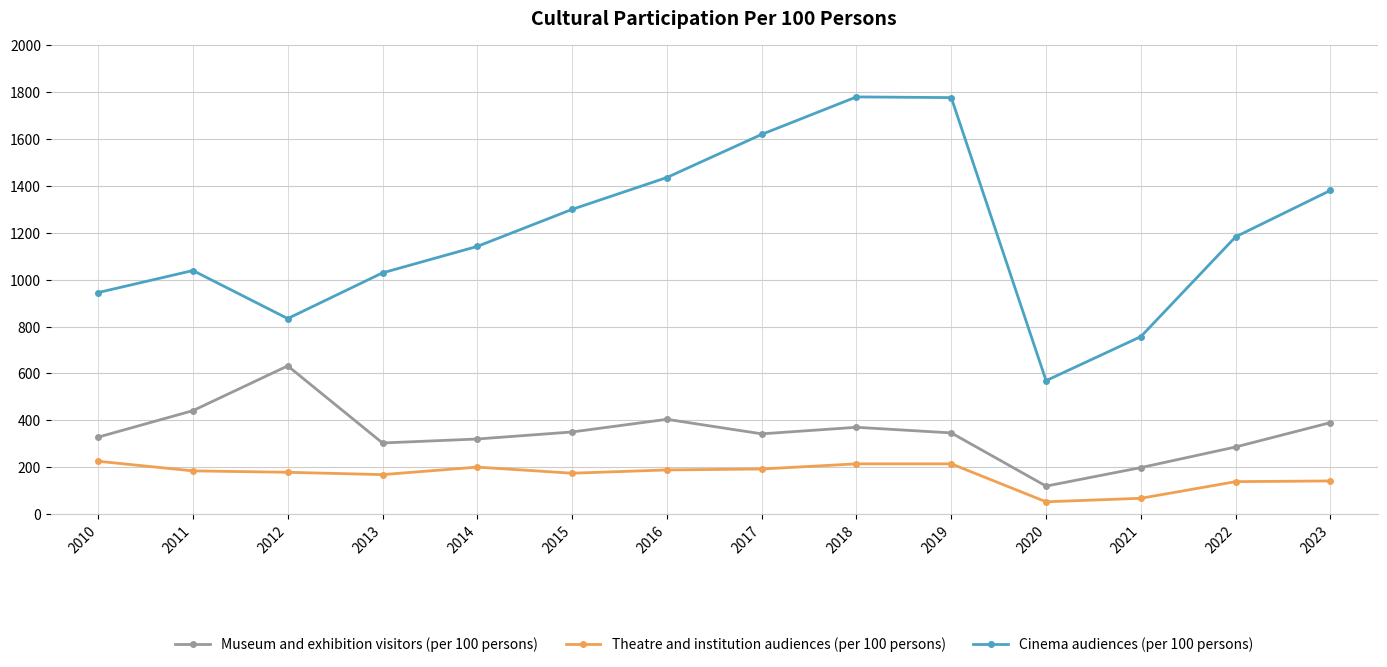

Rank the series by their average value, from highest to lowest.

Cinema audiences (per 100 persons), Museum and exhibition visitors (per 100 persons), Theatre and institution audiences (per 100 persons)